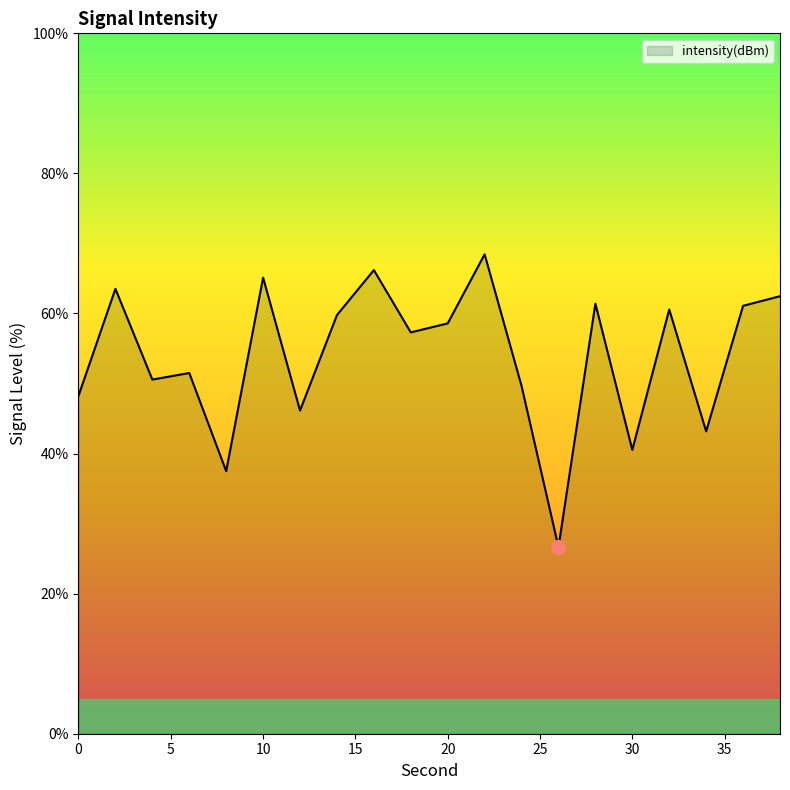

What is the difference between the maximum and minimum values?

41.8